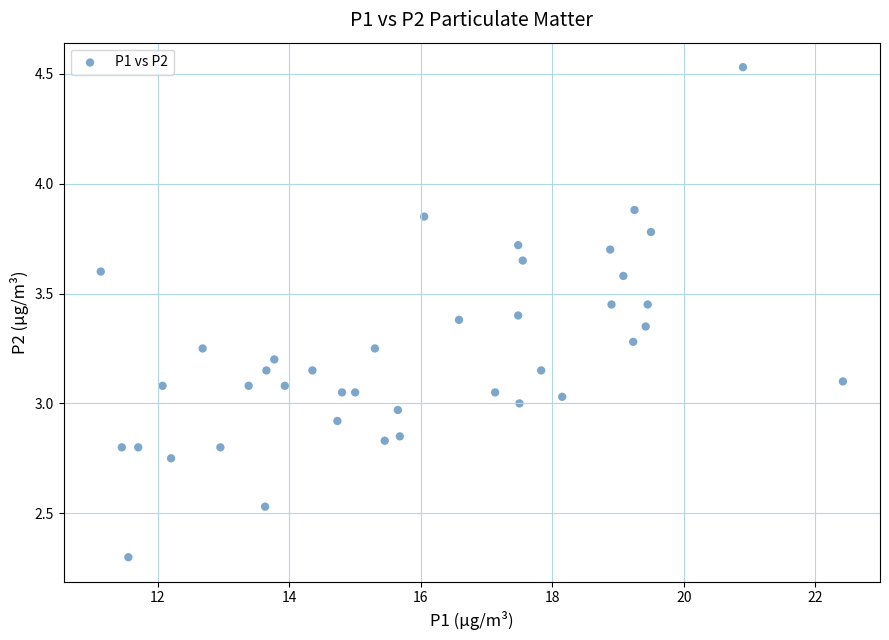

What is the range of X values (max minus min)?

11.3